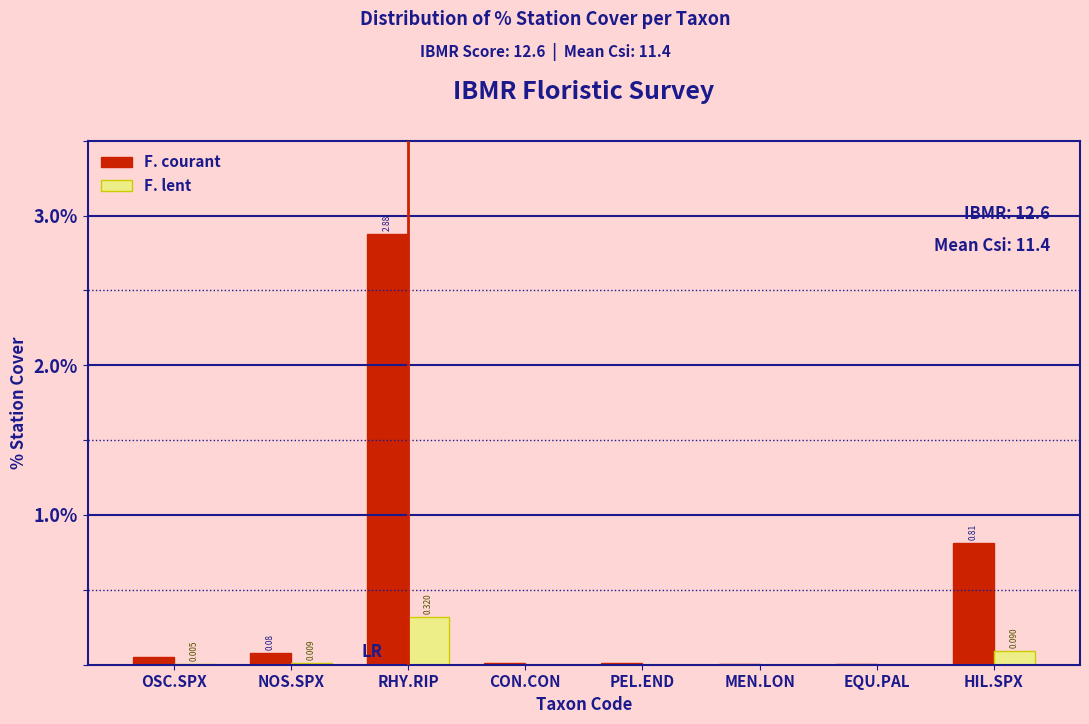

Is the value of F. courant at RHY.RIP greater than the value of F. lent at CON.CON?

Yes